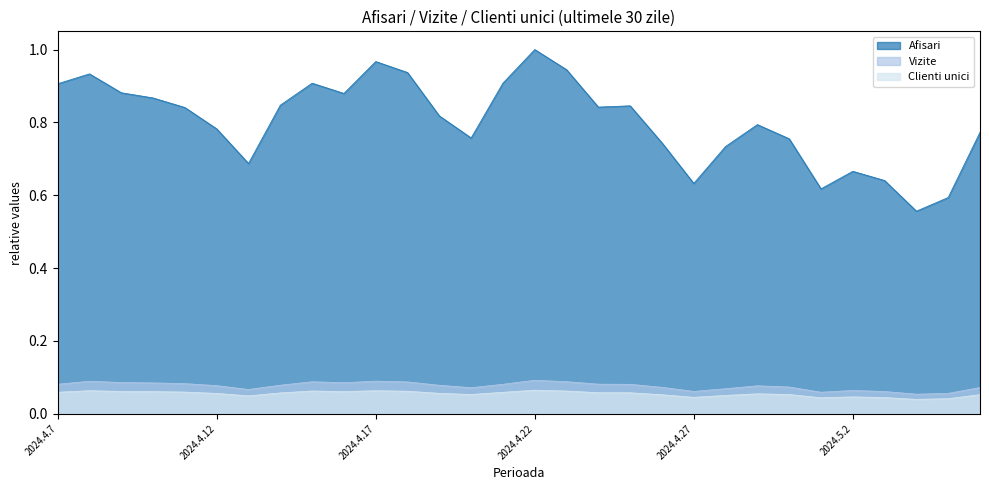

What are all the series names shown in the legend?

Afisari, Vizite, Clienti unici